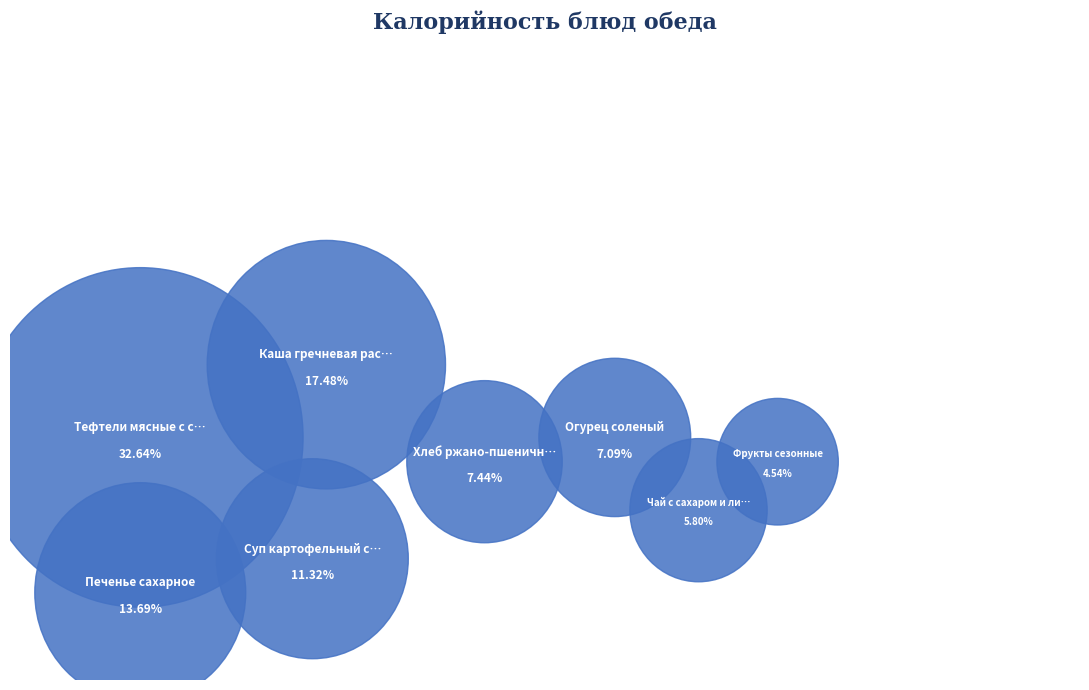

Is there any slice that represents more than half of the pie?

No